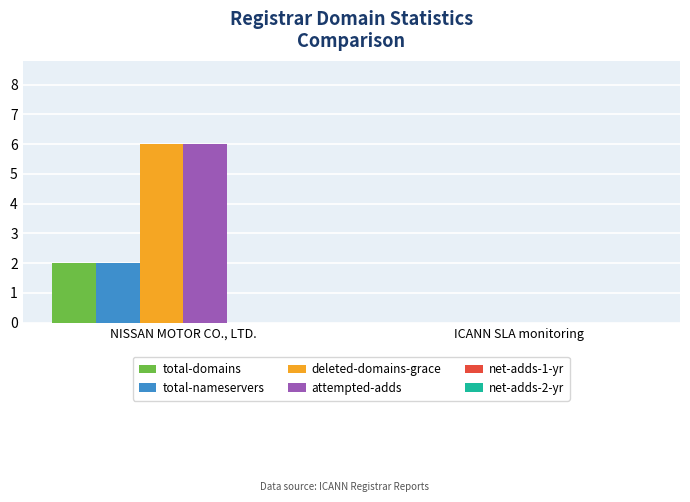

What is the spread (max minus min) of values at NISSAN MOTOR CO., LTD.?

4